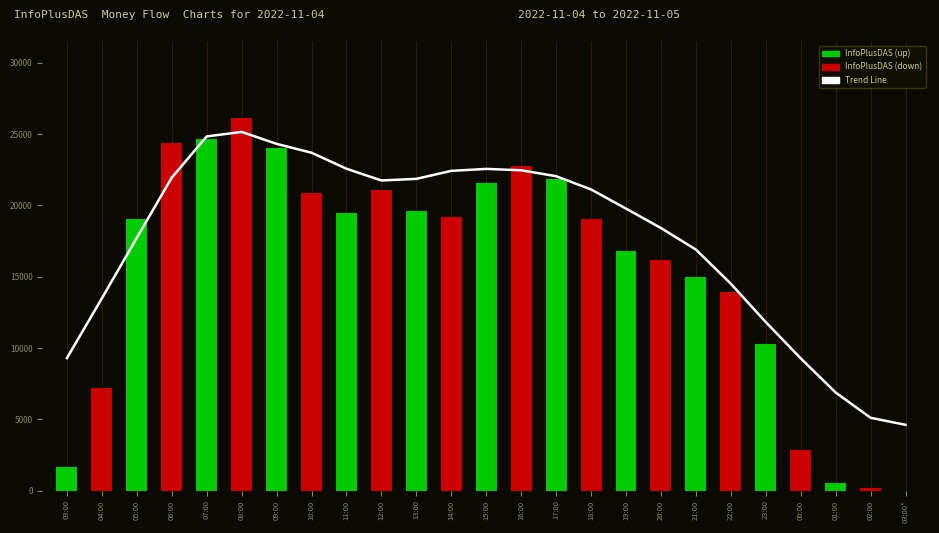

Reading right to left, list all the values displayed in this chart.

Trend Line: 03:00*=4616.9	02:00=5109.6	01:00=6881.8	00:00=9278.1	23:00=11821.2	22:00=14513.2	21:00=16908.7	20:00=18417.7	19:00=19781.7	18:00=21123.5	17:00=22052.9	16:00=22468.0	15:00=22564.3	14:00=22427.6	13:00=21866.2	12:00=21753.4	11:00=22576.9	10:00=23699.4	09:00=24321.7	08:00=25159.2	07:00=24840.5	06:00=21953.0	05:00=17733.8	04:00=13487.3	03:00=9297.1
InfoPlusDAS: 03:00*=4.0	02:00=170.0	01:00=506.0	00:00=2865.0	23:00=10306.0	22:00=13939.0	21:00=14959.0	20:00=16161.0	19:00=16796.0	18:00=19081.0	17:00=21871.0	16:00=22762.0	15:00=21566.0	14:00=19210.0	13:00=19641.0	12:00=21076.0	11:00=19497.0	10:00=20910.0	09:00=23999.0	08:00=26169.0	07:00=24695.0	06:00=24367.0	05:00=19057.0	04:00=7207.0	03:00=1633.0